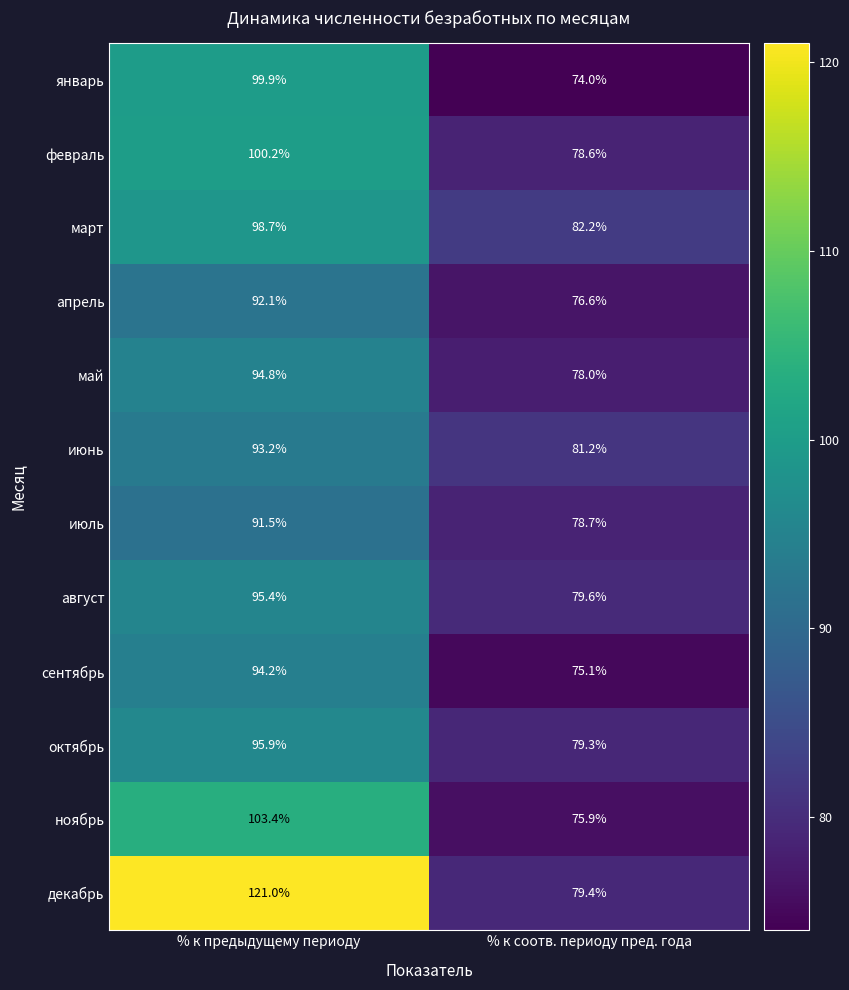

Reading left to right, what are all the values shown in this chart?

январь: % к предыдущему периоду=99.9	% к соотв. периоду пред. года=74.0
февраль: % к предыдущему периоду=100.2	% к соотв. периоду пред. года=78.6
март: % к предыдущему периоду=98.7	% к соотв. периоду пред. года=82.2
апрель: % к предыдущему периоду=92.1	% к соотв. периоду пред. года=76.6
май: % к предыдущему периоду=94.8	% к соотв. периоду пред. года=78.0
июнь: % к предыдущему периоду=93.2	% к соотв. периоду пред. года=81.2
июль: % к предыдущему периоду=91.5	% к соотв. периоду пред. года=78.7
август: % к предыдущему периоду=95.4	% к соотв. периоду пред. года=79.6
сентябрь: % к предыдущему периоду=94.2	% к соотв. периоду пред. года=75.1
октябрь: % к предыдущему периоду=95.9	% к соотв. периоду пред. года=79.3
ноябрь: % к предыдущему периоду=103.4	% к соотв. периоду пред. года=75.9
декабрь: % к предыдущему периоду=121.0	% к соотв. периоду пред. года=79.4